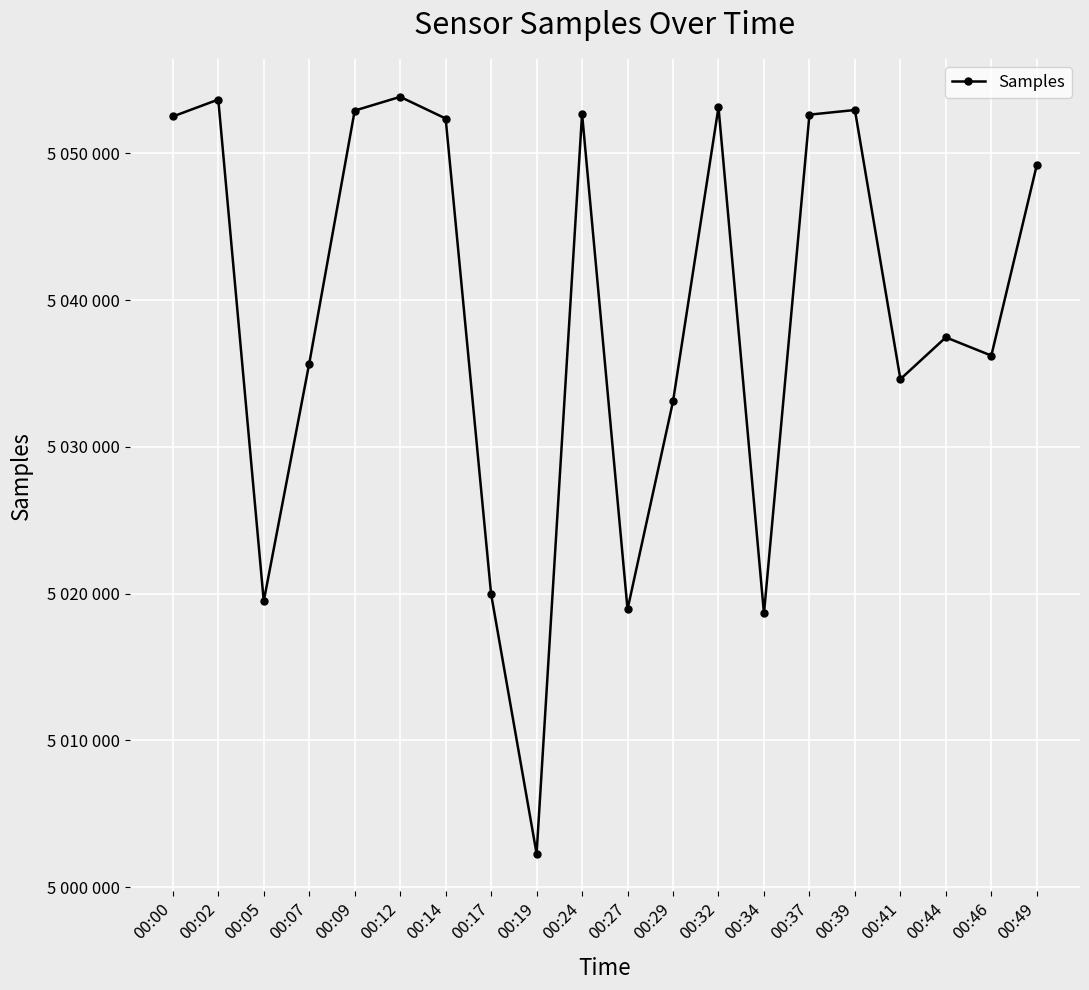

List the labels in order of value, smallest first.

00:19, 00:34, 00:27, 00:05, 00:17, 00:29, 00:41, 00:07, 00:46, 00:44, 00:49, 00:14, 00:00, 00:37, 00:24, 00:09, 00:39, 00:32, 00:02, 00:12